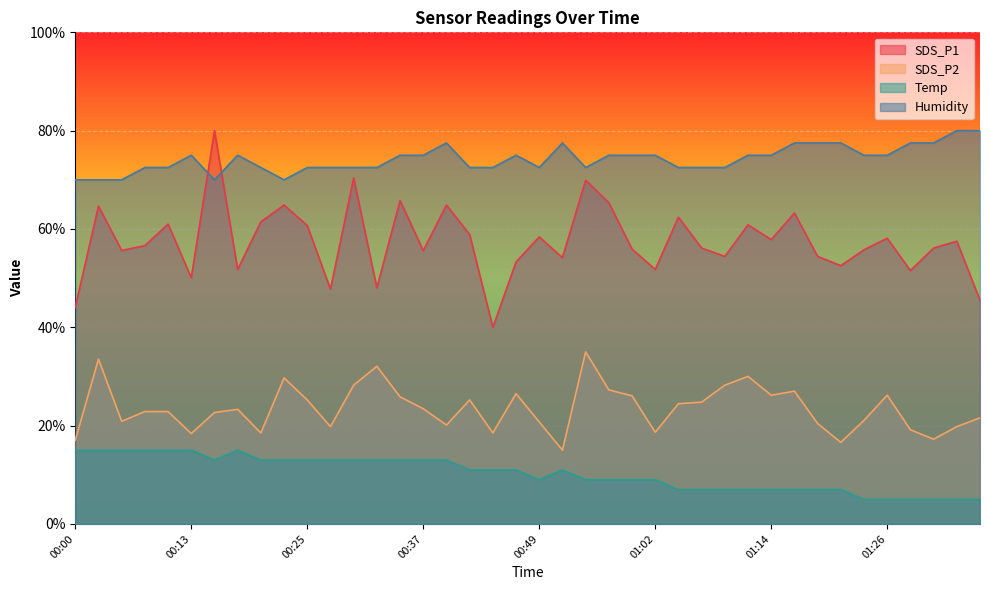

Reading left to right, transcribe all the data shown in this chart.

SDS_P1: 44.1	64.6	55.6	56.6	61.0	50.1	80.0	51.8	61.5	64.9	60.7	47.7	70.4	48.0	65.8	55.6	64.9	58.9	40.0	53.3	58.4	54.2	69.9	65.4	55.9	51.8	62.4	56.1	54.4	60.8	57.8	63.2	54.4	52.5	55.8	58.1	51.5	56.1	57.5	45.5
SDS_P2: 17.0	33.5	20.9	22.9	22.9	18.4	22.7	23.3	18.5	29.7	25.2	19.8	28.2	32.1	25.9	23.4	20.1	25.2	18.5	26.5	20.8	15.0	35.0	27.3	26.1	18.6	24.5	24.8	28.2	30.0	26.2	27.0	20.4	16.6	21.1	26.2	19.2	17.2	19.8	21.6
Temp: 15.0	15.0	15.0	15.0	15.0	15.0	13.0	15.0	13.0	13.0	13.0	13.0	13.0	13.0	13.0	13.0	13.0	11.0	11.0	11.0	9.0	11.0	9.0	9.0	9.0	9.0	7.0	7.0	7.0	7.0	7.0	7.0	7.0	7.0	5.0	5.0	5.0	5.0	5.0	5.0
Humidity: 70.0	70.0	70.0	72.5	72.5	75.0	70.0	75.0	72.5	70.0	72.5	72.5	72.5	72.5	75.0	75.0	77.5	72.5	72.5	75.0	72.5	77.5	72.5	75.0	75.0	75.0	72.5	72.5	72.5	75.0	75.0	77.5	77.5	77.5	75.0	75.0	77.5	77.5	80.0	80.0